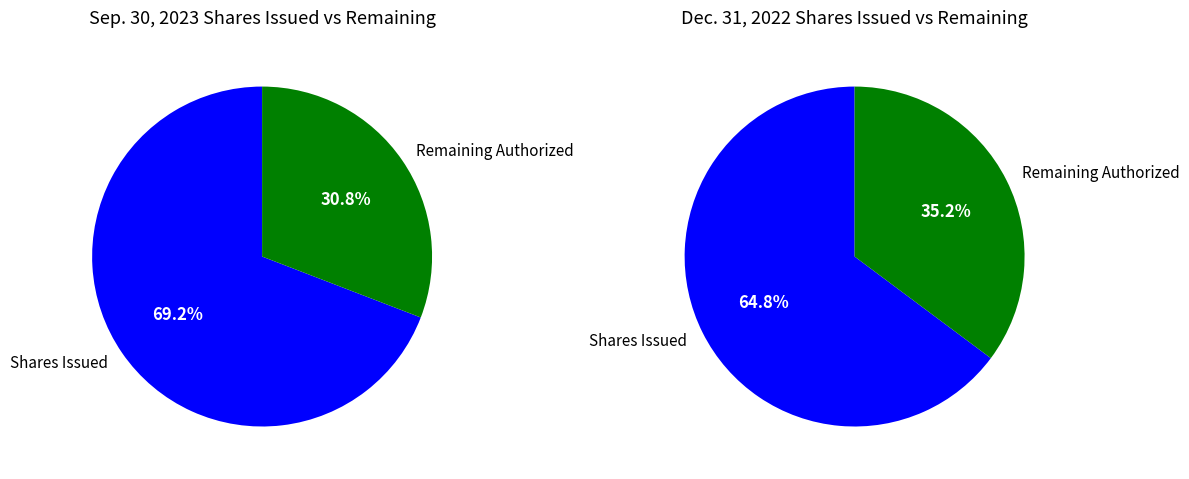

Do Common stock, shares authorized and Common stock, shares issued together represent more than half of the pie?

Yes